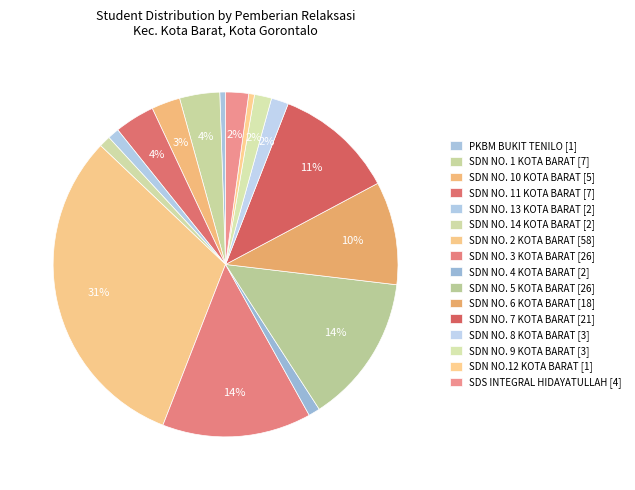

Is it true that SDN NO.12 KOTA BARAT is 11% of the pie?

False